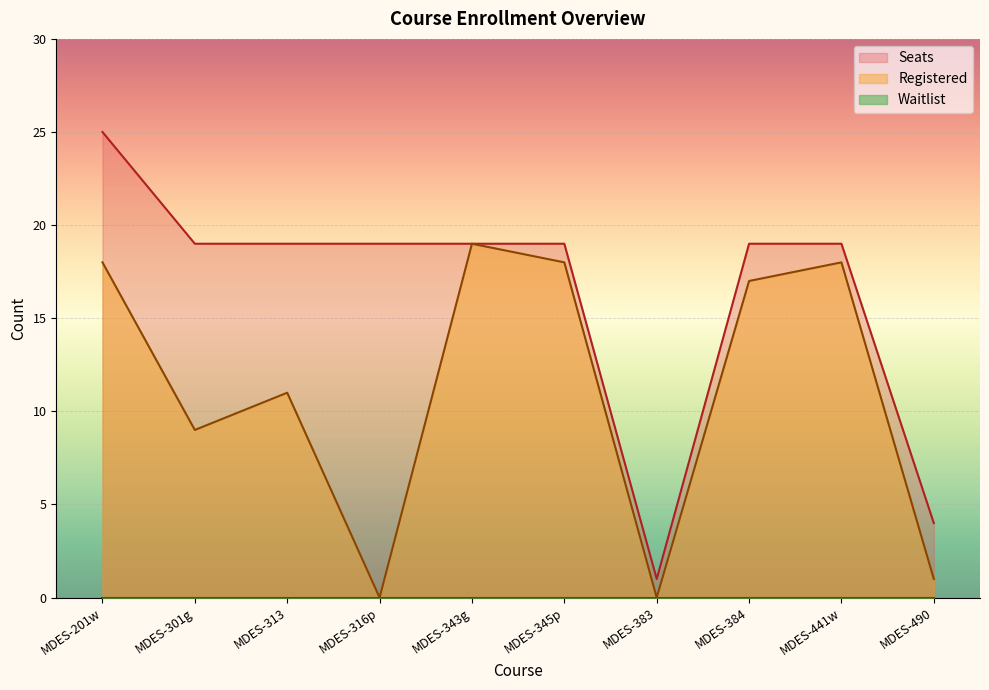

At which label does Registered reach its minimum?

MDES-316p